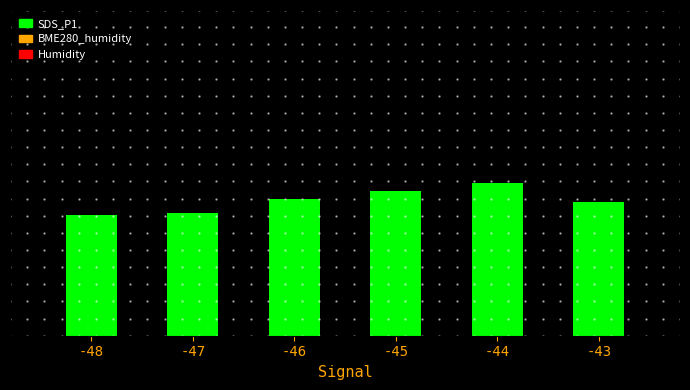

Are the bars horizontal?

No